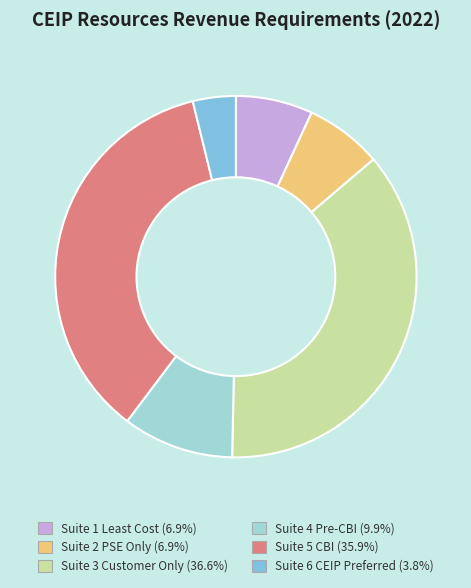

Does any single category account for the majority?

No